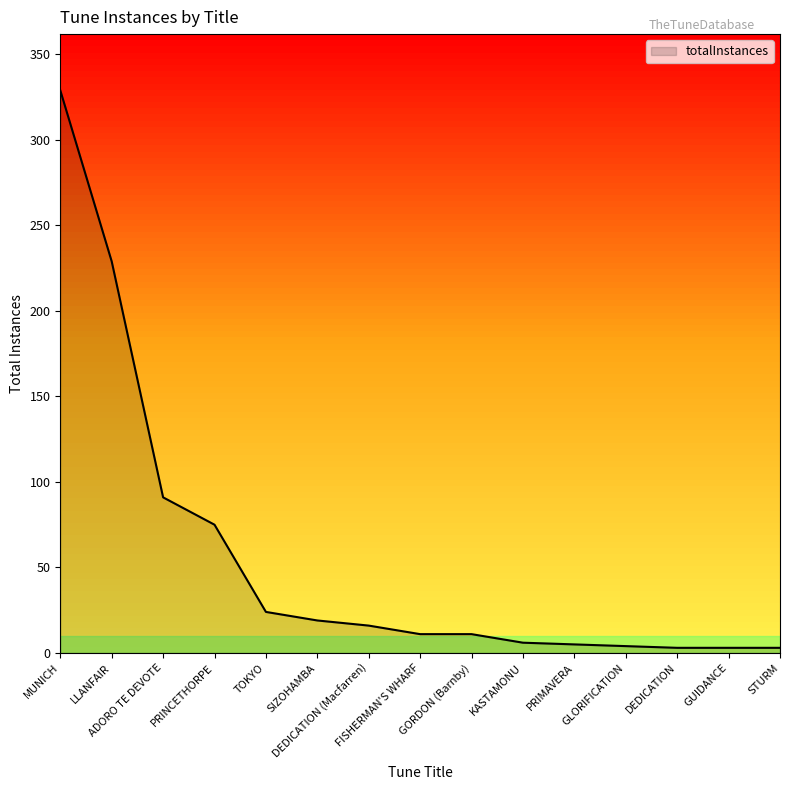

What is the average value?

55